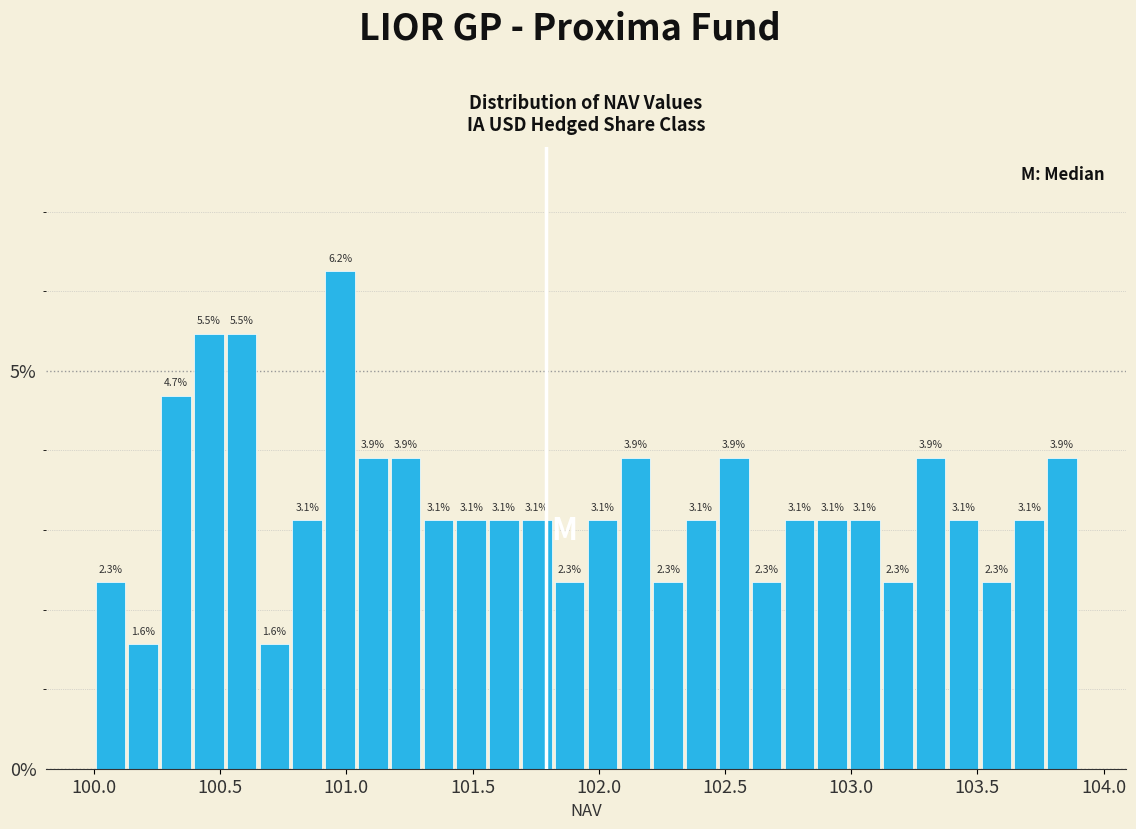

Read against the x-axis, roughly where is the centre of the tallest bar?

101.00